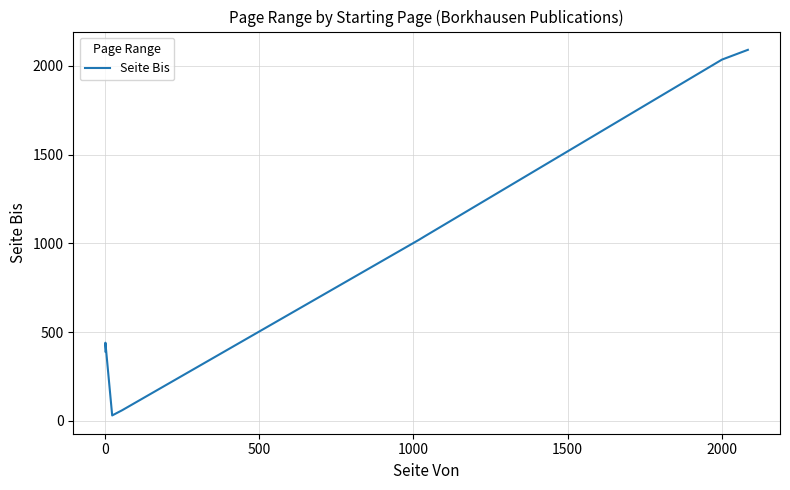

True or false: the data has more than 0 interior local peaks.

True